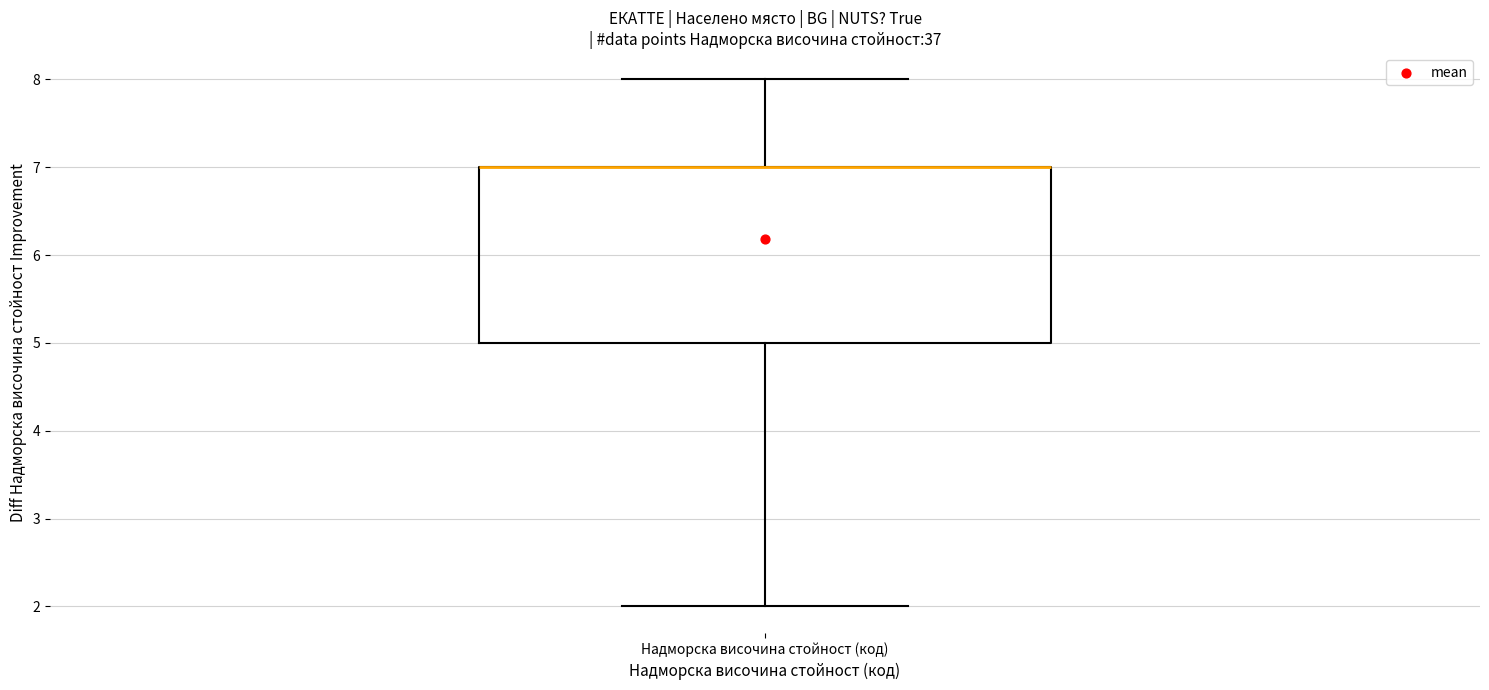

Where is the upper edge of the box for Надморска височина стойност (код) on the y-axis? The values are not printed on the chart, so give them approximately, as read against the axis.

7